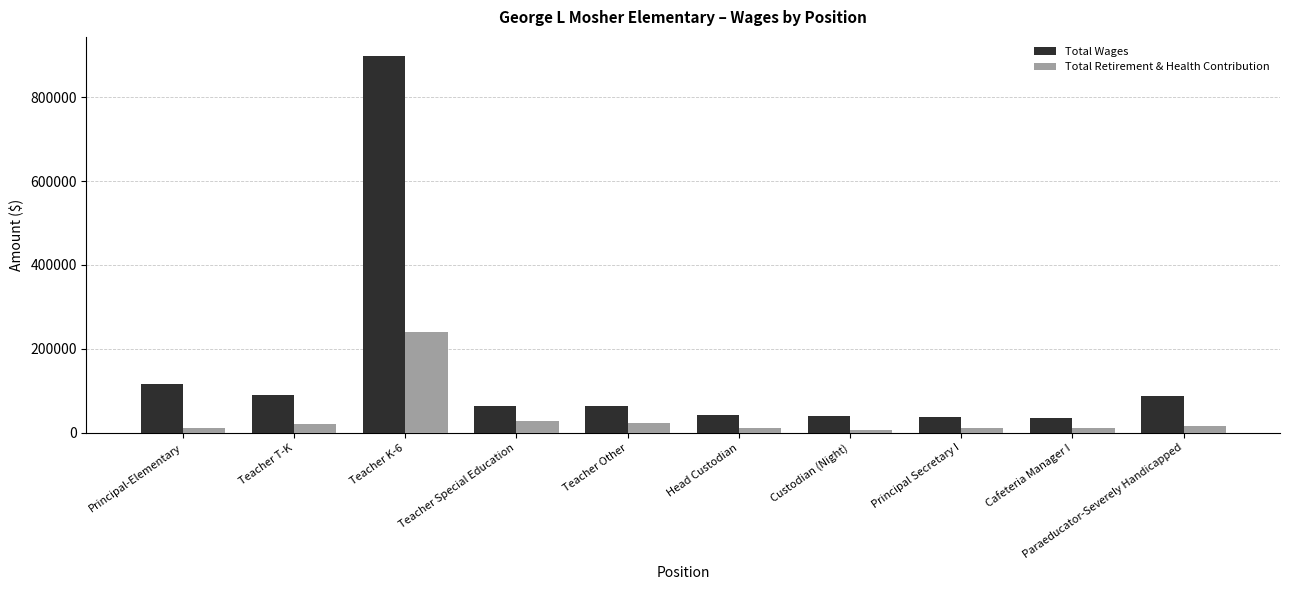

Which series has the largest range (max minus min)?

Total Wages